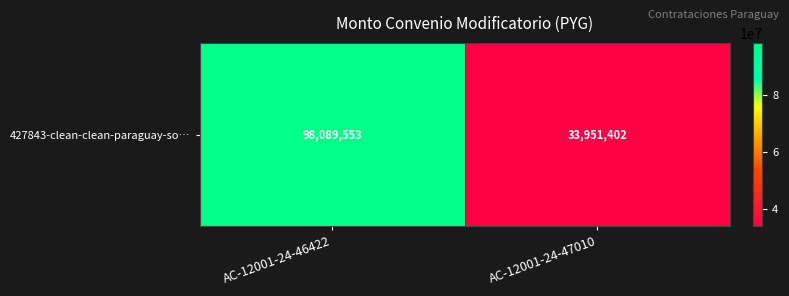

Rank the categories by value from lowest to highest.

AC-12001-24-47010, AC-12001-24-46422